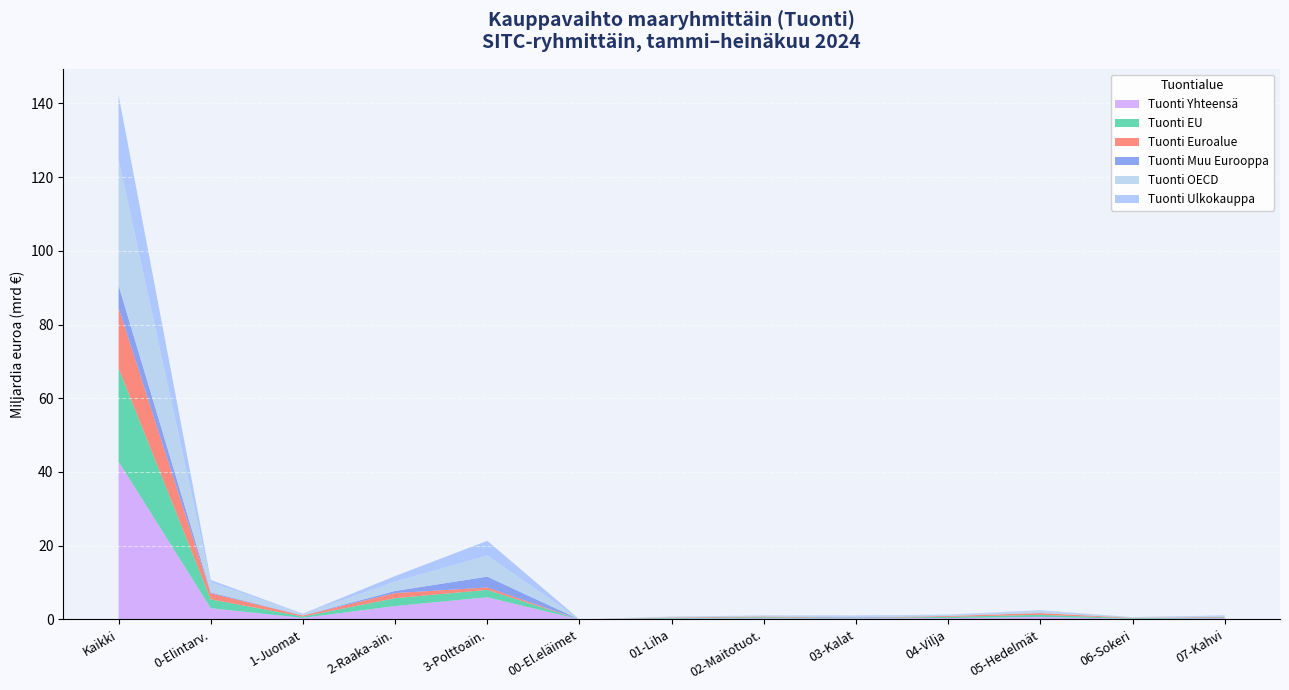

Which category has the highest value in the Tuonti Yhteensä series?

Kaikki